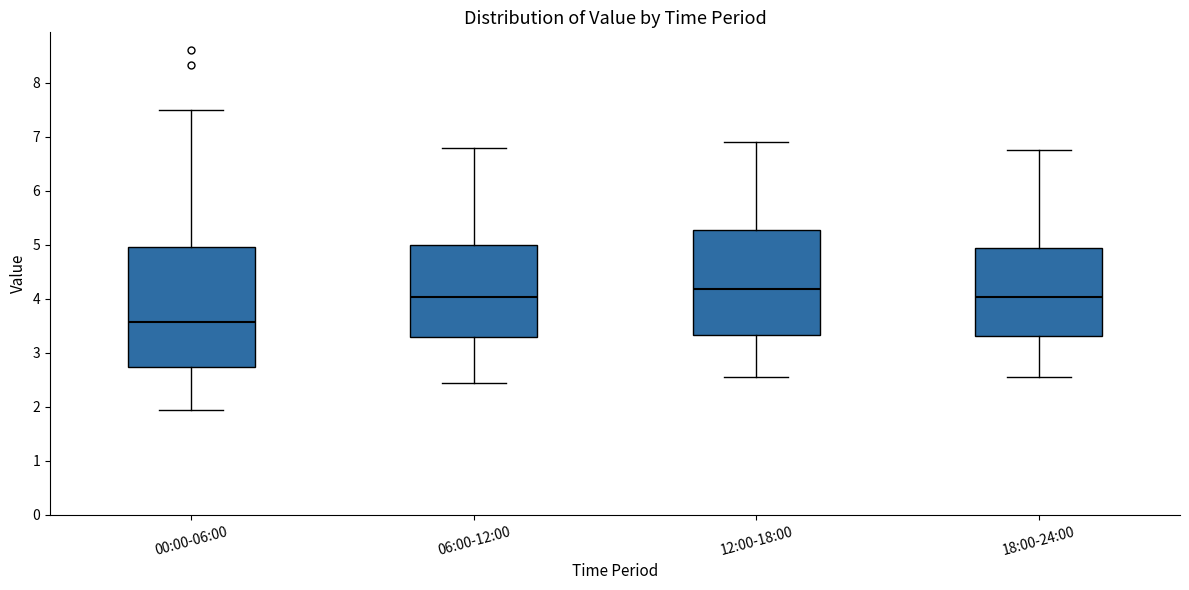

Which box has the lowest median line?

00:00-06:00